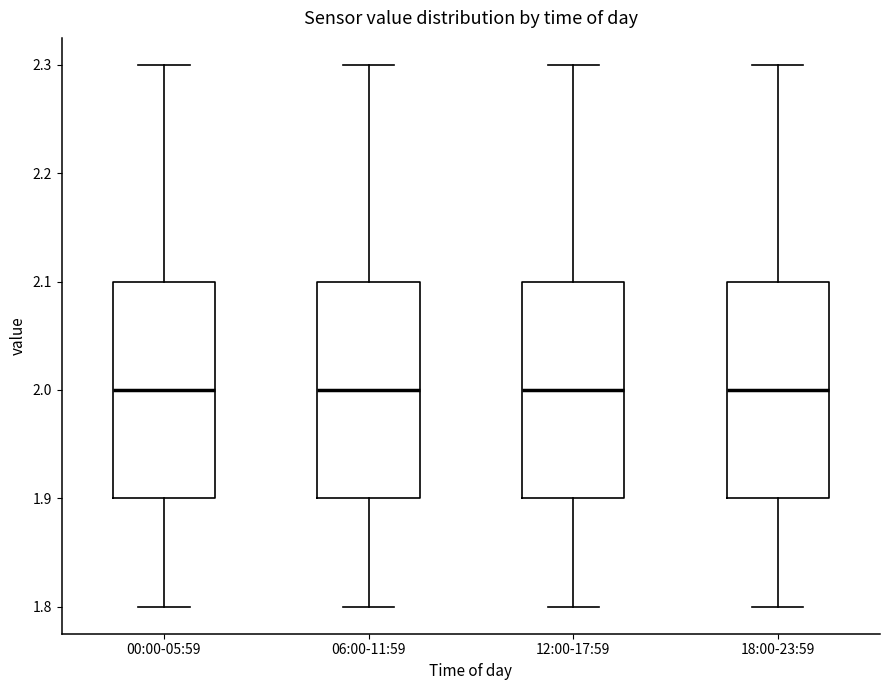

Reading left to right, transcribe this box plot: for each box, give where its median line is, the range the box spans, and where its two whiskers end, as read against the y-axis. The values are not printed on the chart, so give them approximately, as read against the axis.

00:00-05:59: median 2.0, box 1.9 to 2.1, whiskers 1.8 to 2.3
06:00-11:59: median 2.0, box 1.9 to 2.1, whiskers 1.8 to 2.3
12:00-17:59: median 2.0, box 1.9 to 2.1, whiskers 1.8 to 2.3
18:00-23:59: median 2.0, box 1.9 to 2.1, whiskers 1.8 to 2.3